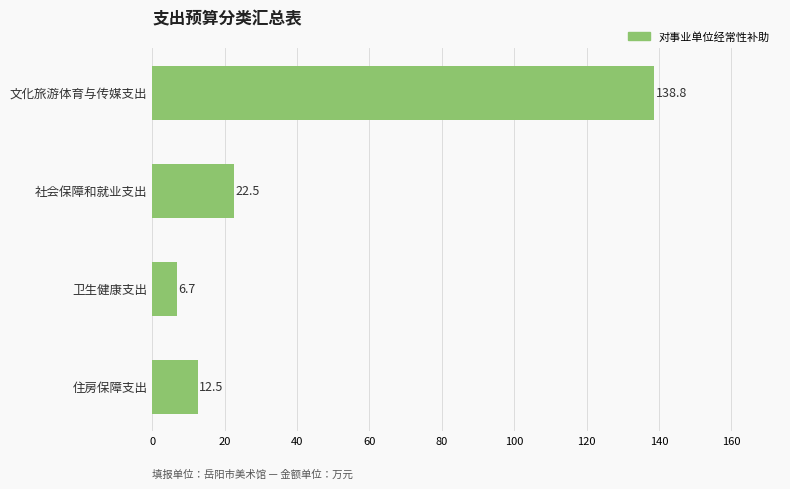

Are the bars grouped side by side (vs. stacked)?

No